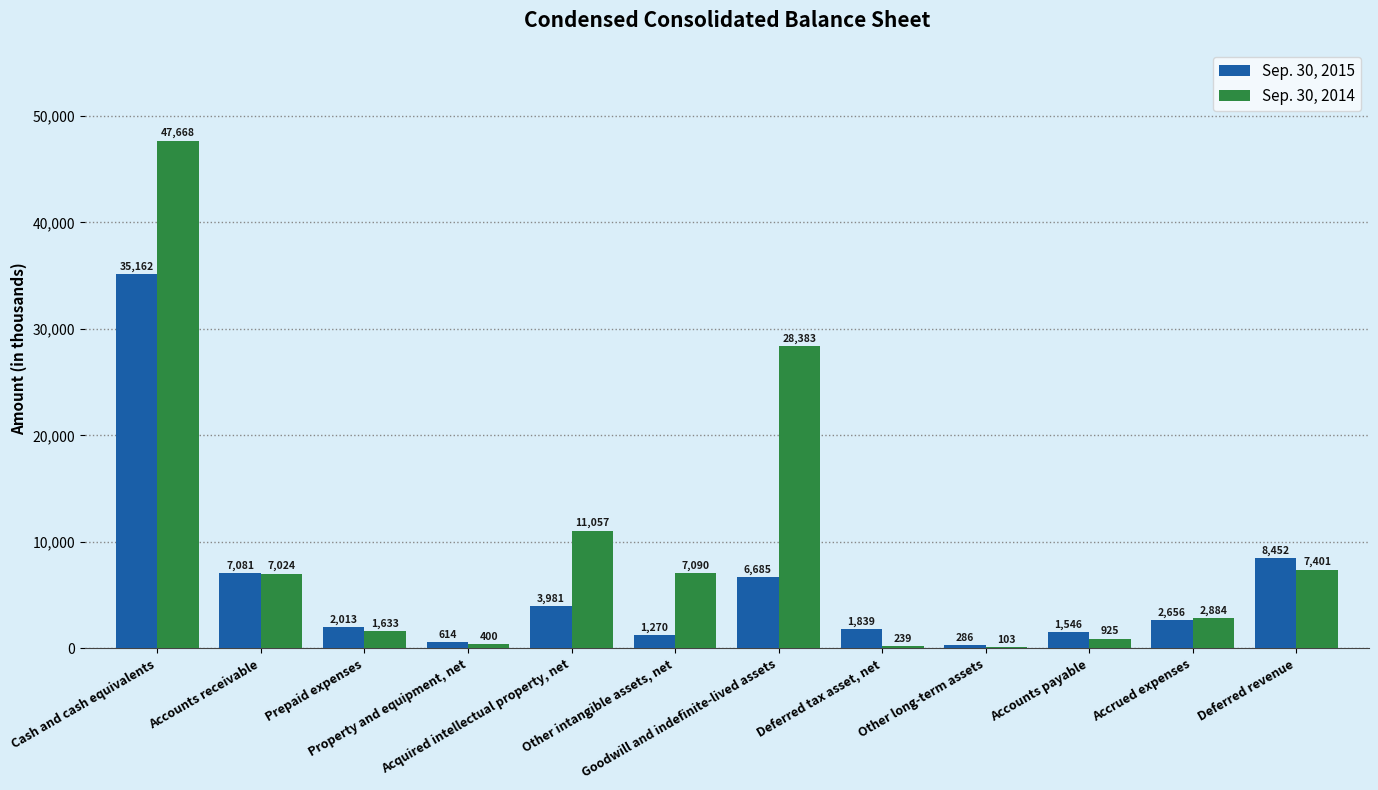

Which series has the largest total across all categories?

Sep. 30, 2014